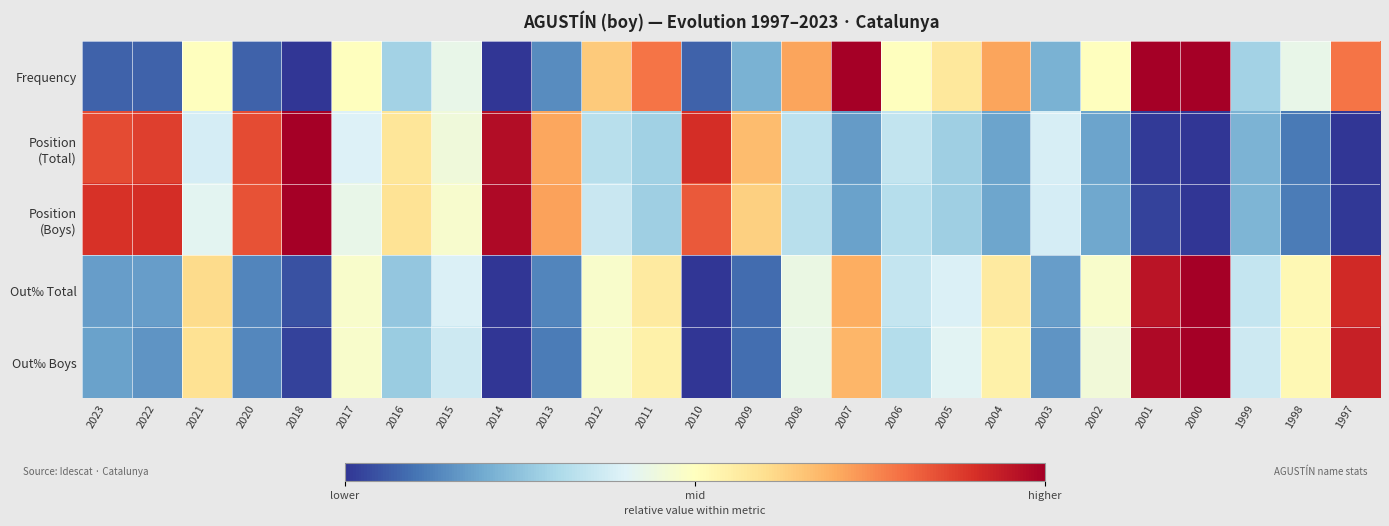

What is the total value across all series at 2008?

2.2